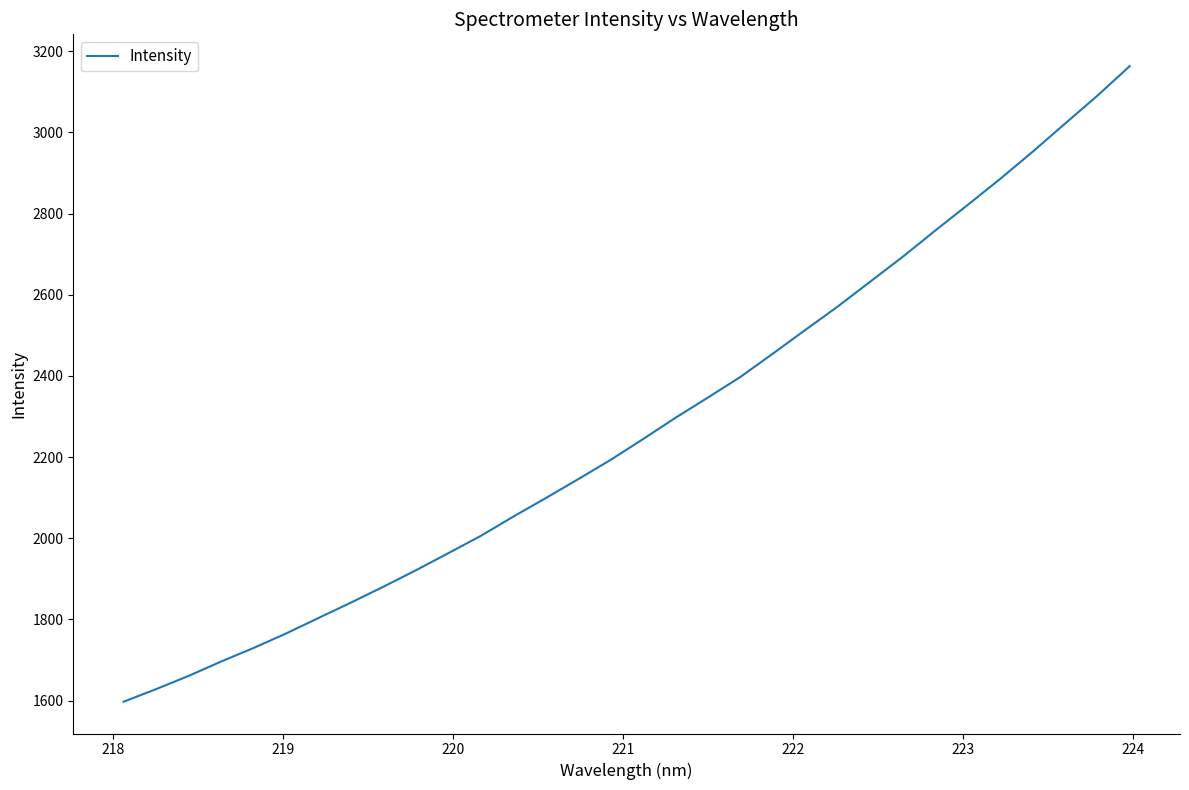

What is the difference between the maximum and minimum values?

1565.7